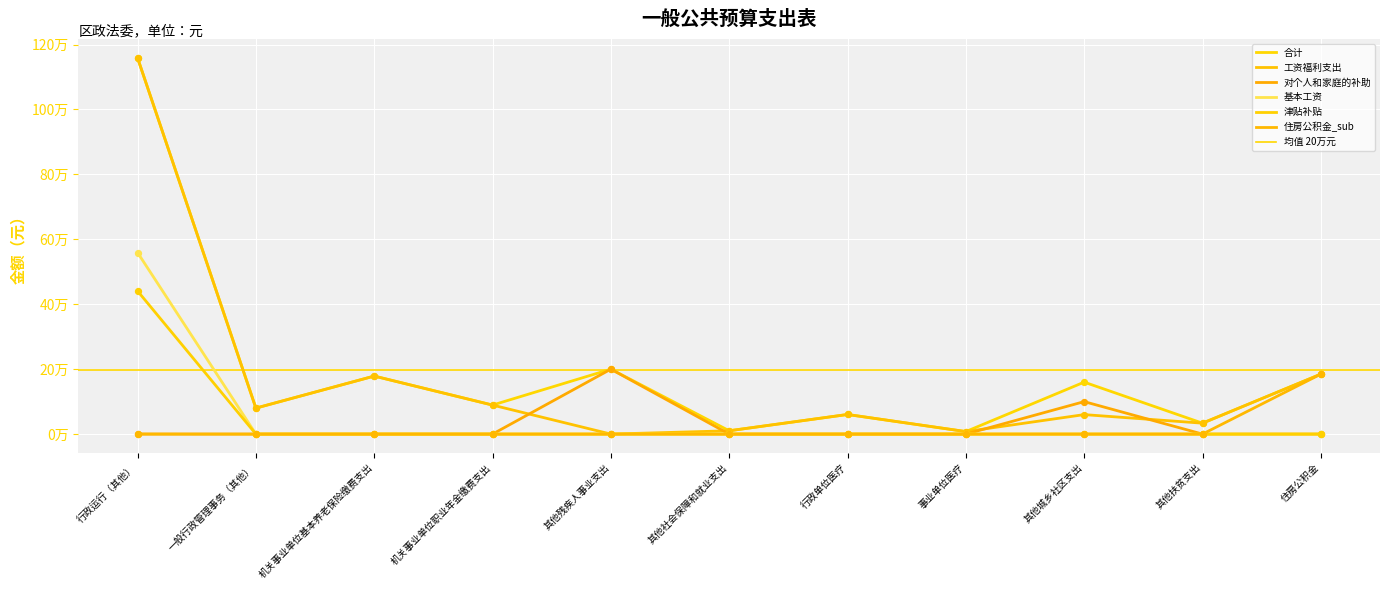

At which category is the sum across all series the highest?

行政运行（其他）